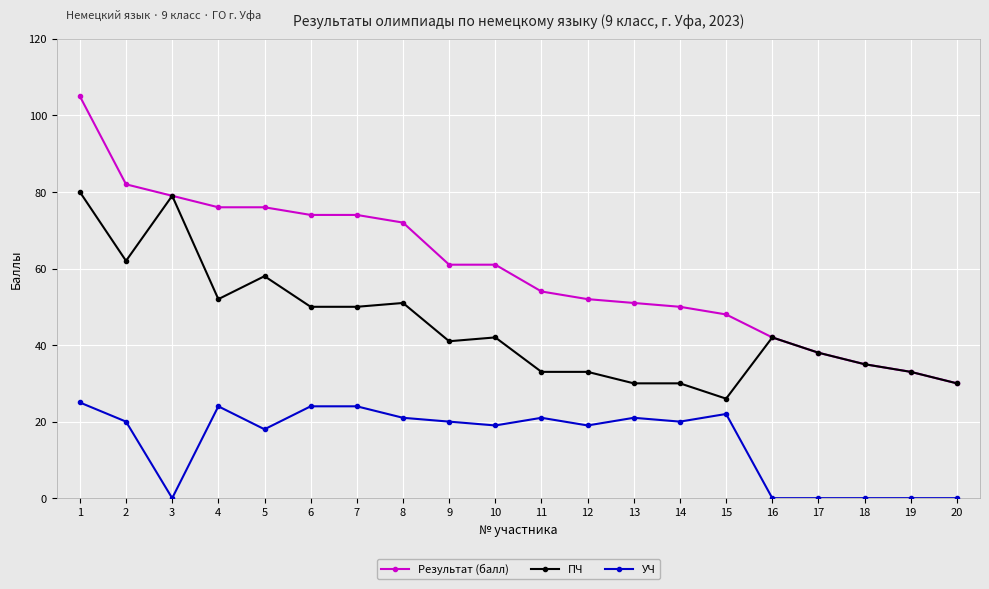

Which series has the largest range (max minus min)?

Результат (балл)